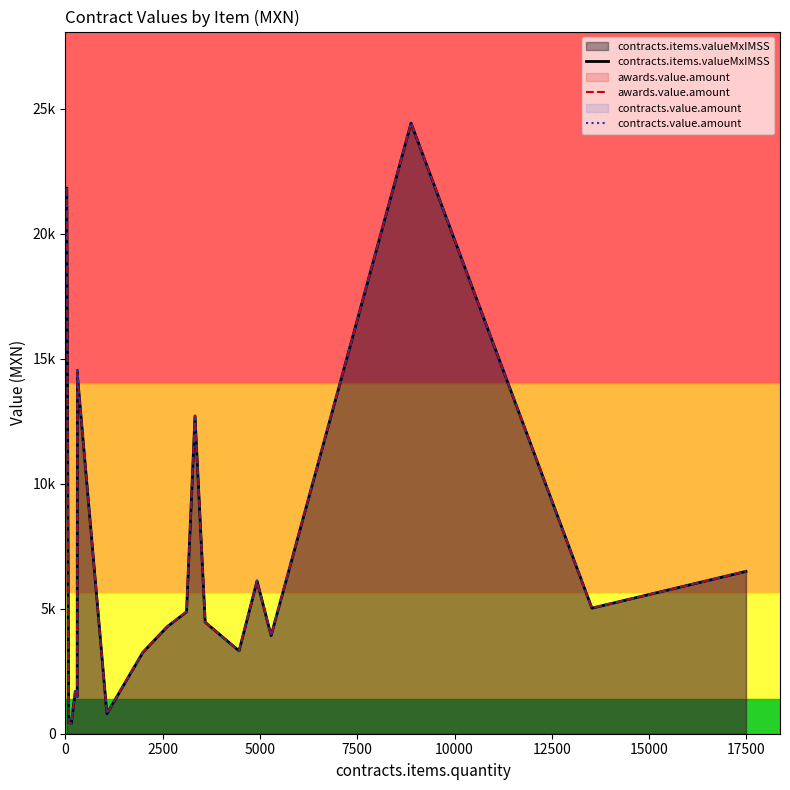

Is it true that contracts.items.valueMxIMSS equals 8304.1 at 17?

False